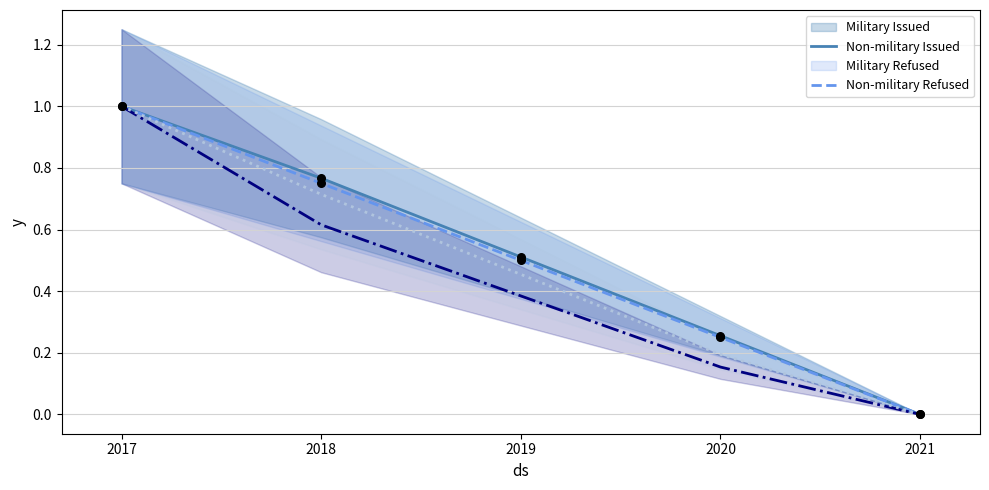

Which series reaches the maximum Y coordinate?

Military Issued